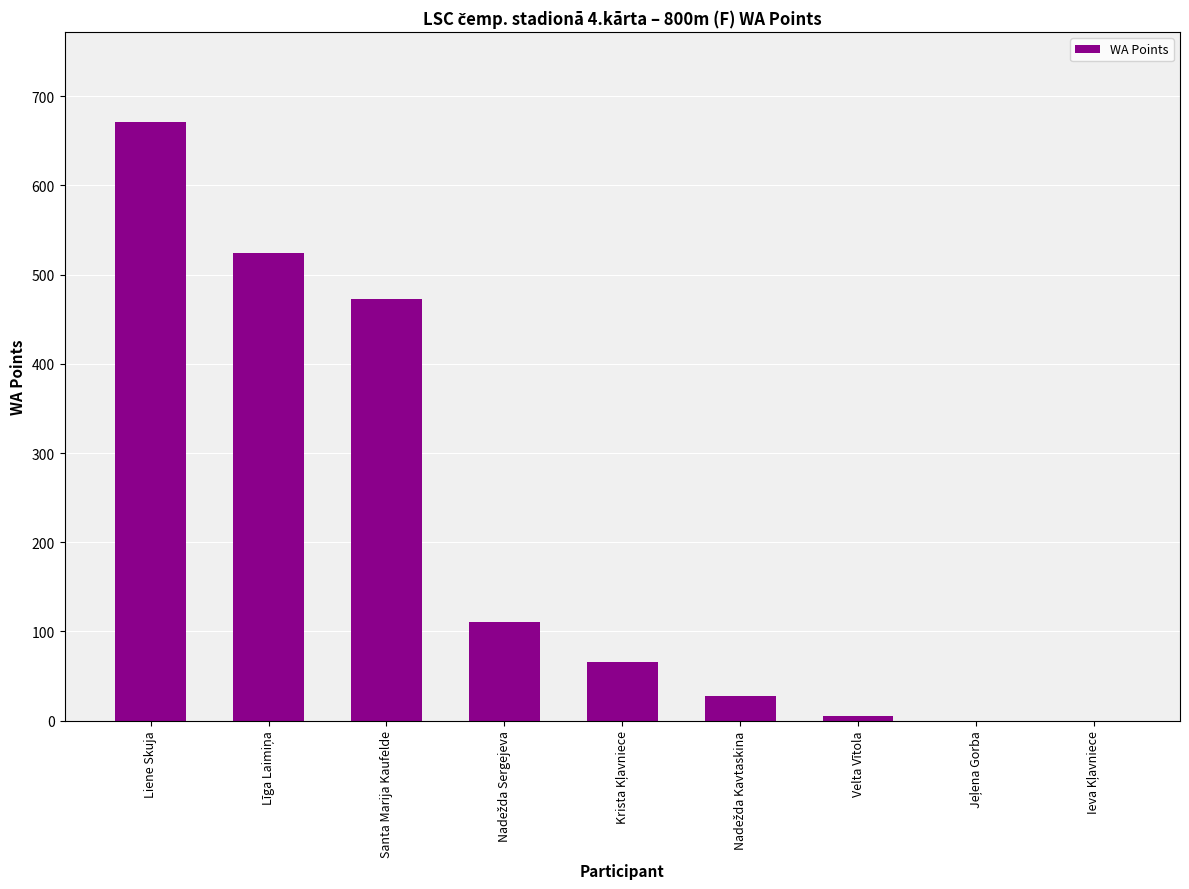

What is the sum of all values?

1878